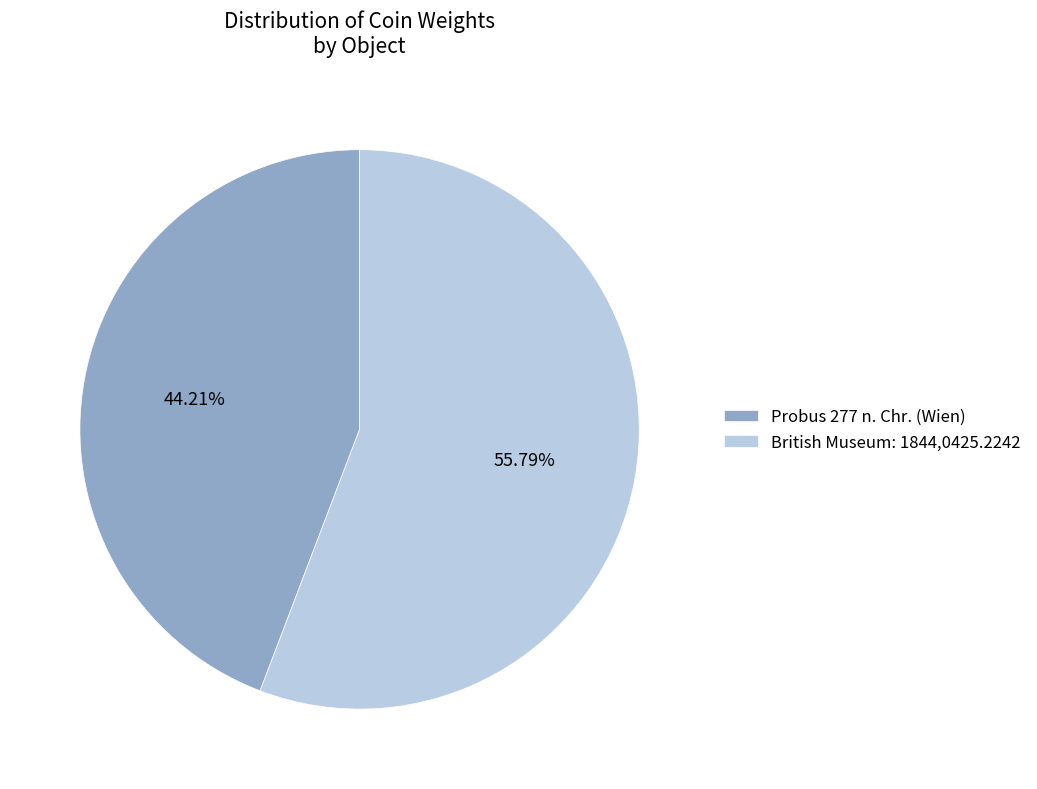

Does British Museum: 1844,0425.2242 represent more than half of the total?

Yes